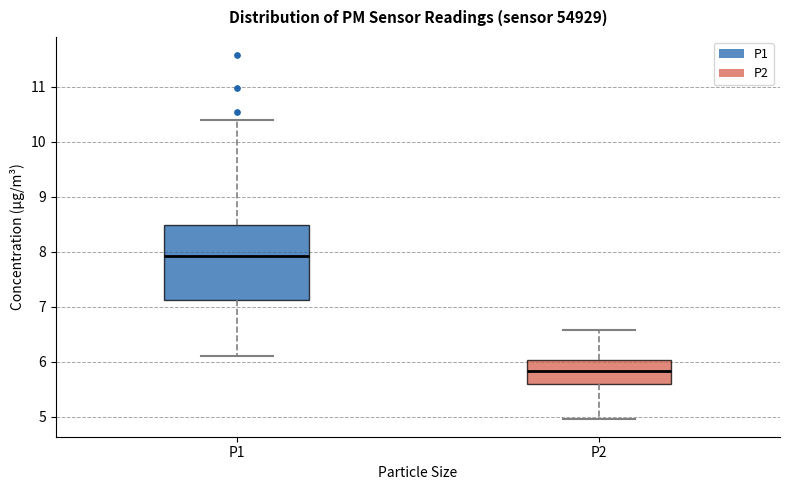

Where is the upper edge of the box for P2 on the y-axis? The values are not printed on the chart, so give them approximately, as read against the axis.

6.0